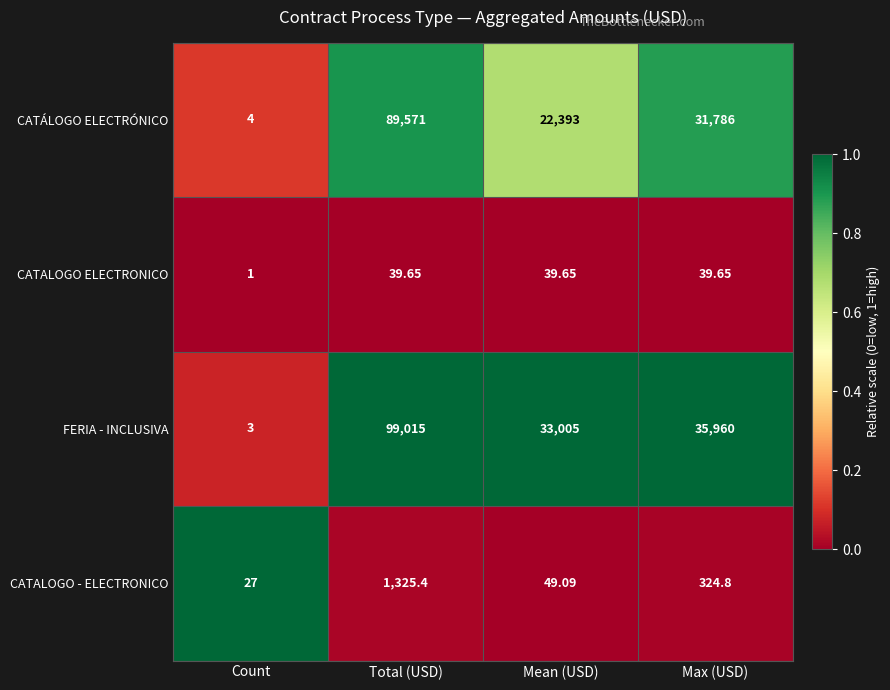

Which category has the highest value in the CATALOGO - ELECTRONICO series?

Total (USD)